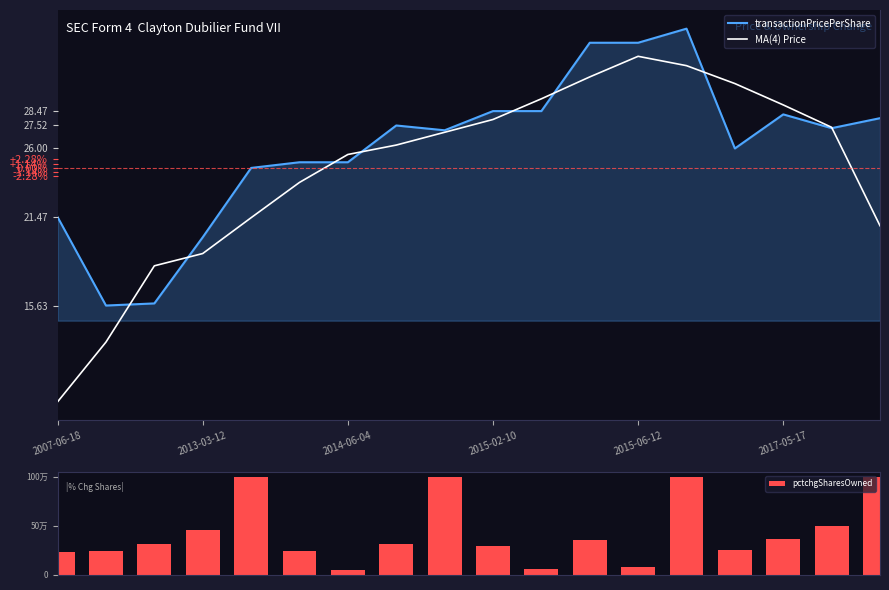

What is the value of the pctchgSharesOwned bar at the 17th from the left?

50.0